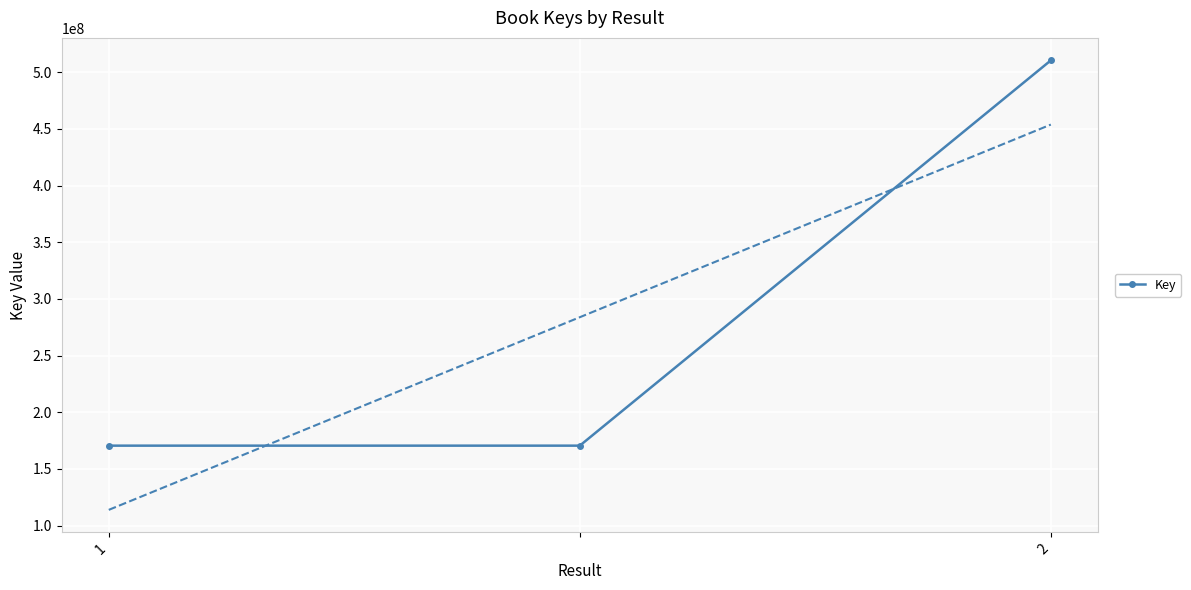

What is the smallest value displayed?

170568023